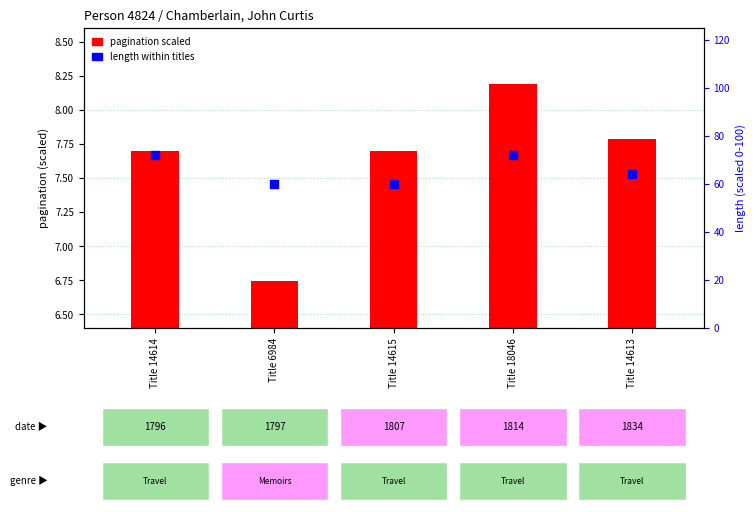

At which category is the sum across all series the highest?

Title 18046